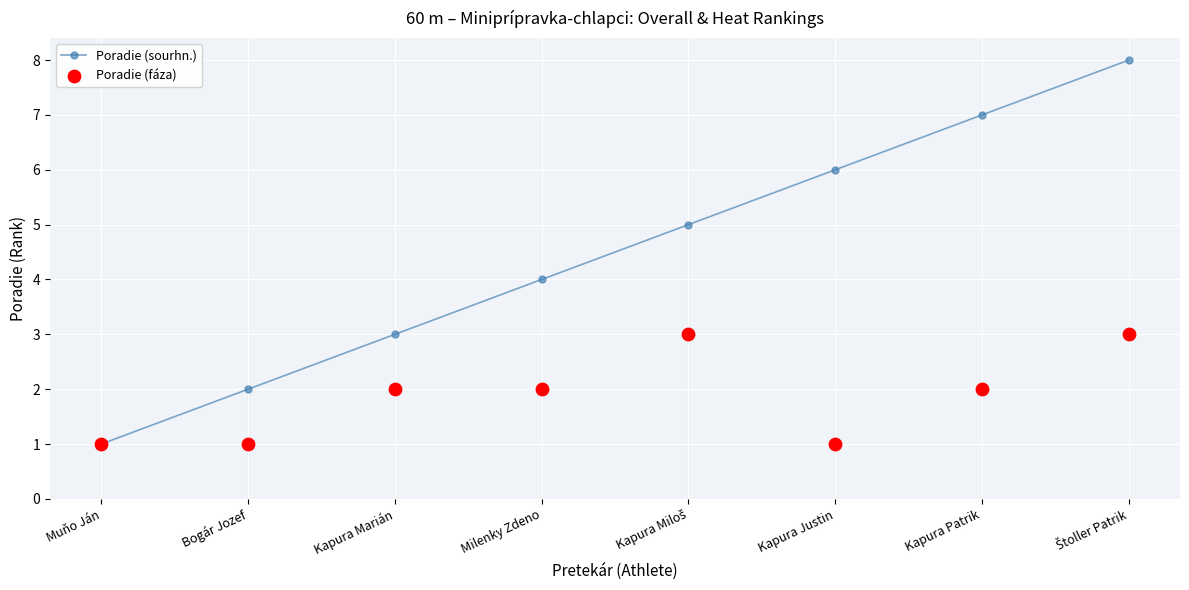

Which series has the largest total across all categories?

Poradie (sourhn.)